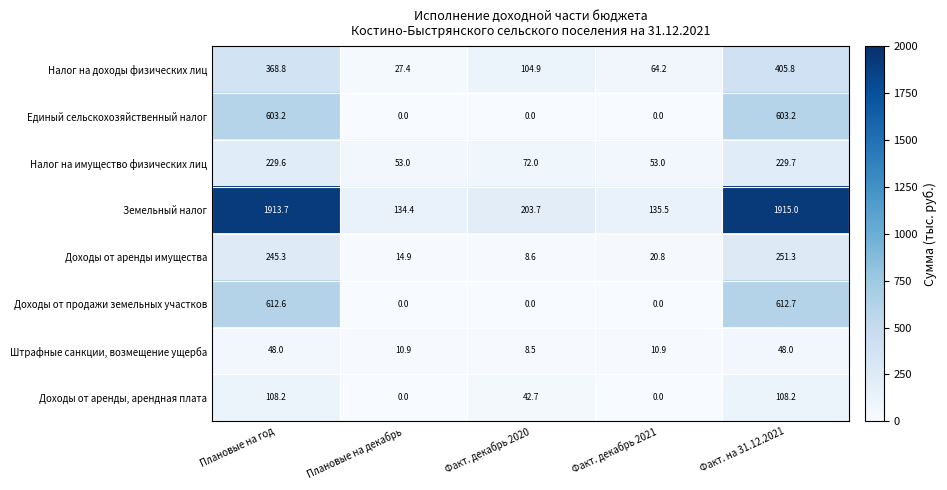

At Плановые на год, list the series in order from smallest to largest.

Штрафные санкции, возмещение ущерба, Доходы от аренды, арендная плата, Налог на имущество физических лиц, Доходы от аренды имущества, Налог на доходы физических лиц, Единый сельскохозяйственный налог, Доходы от продажи земельных участков, Земельный налог